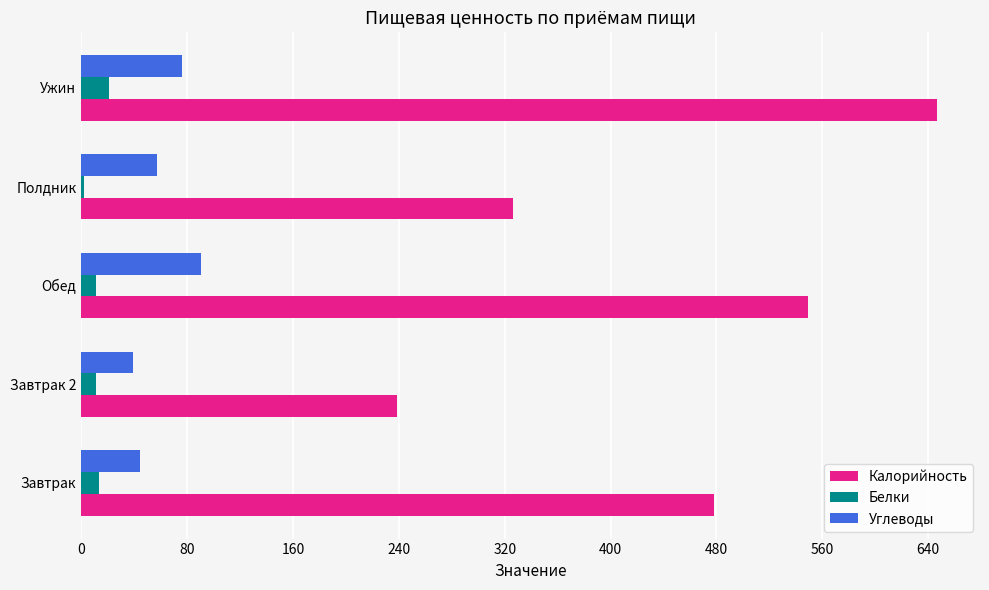

What is the sum of all Калорийность values?

2238.3